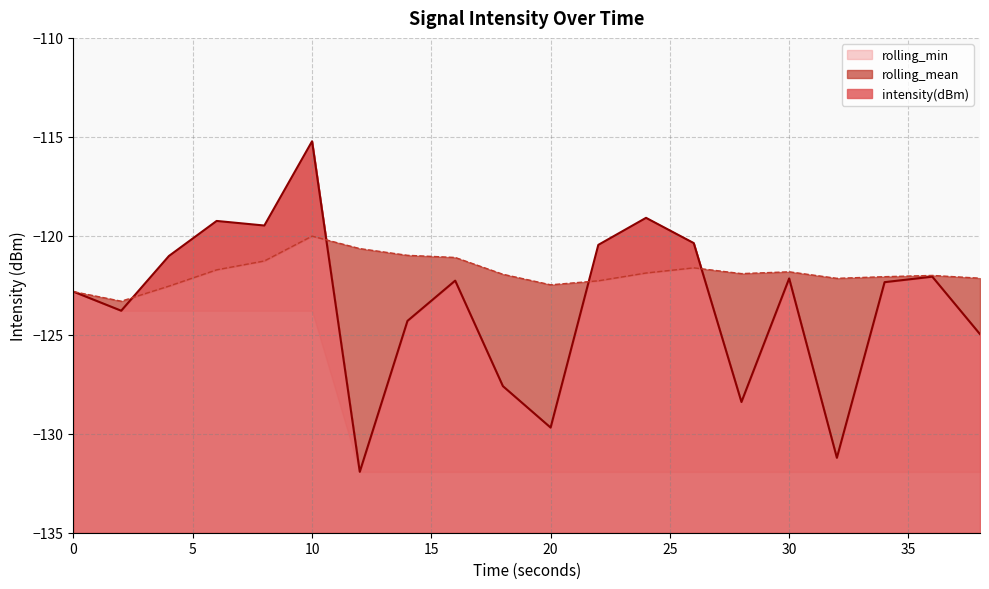

The value of intensity(dBm) at 0 is -122.8. True or false?

True